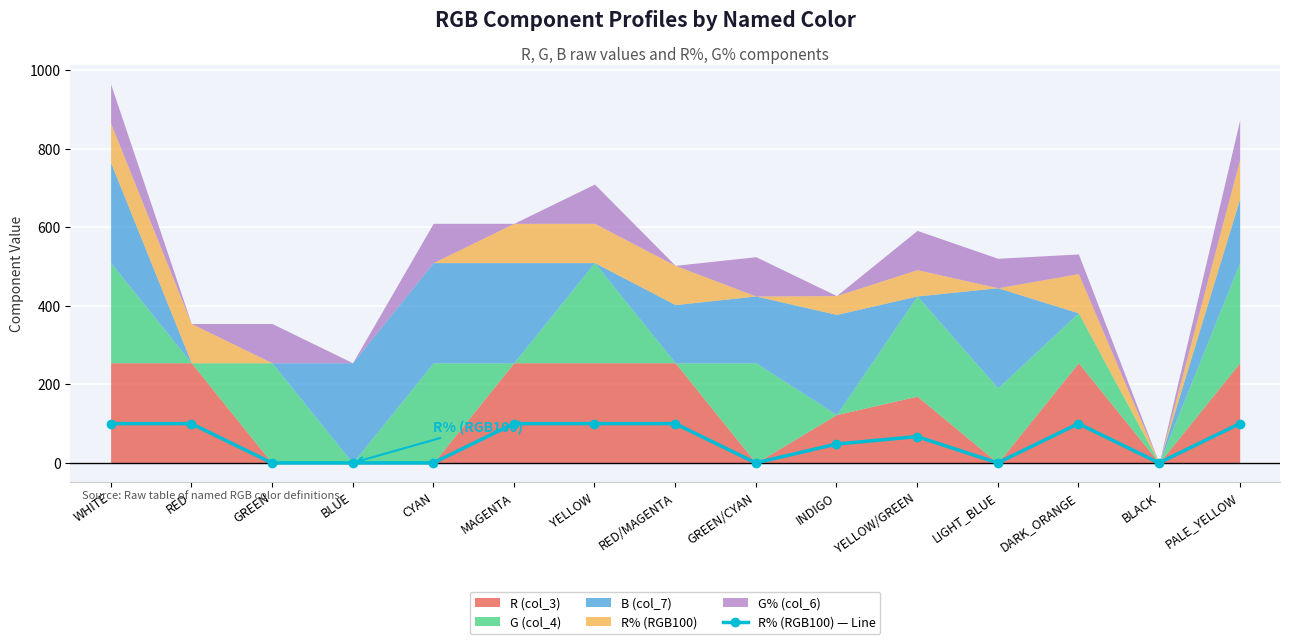

What is the label of the 10th point from the right?

MAGENTA